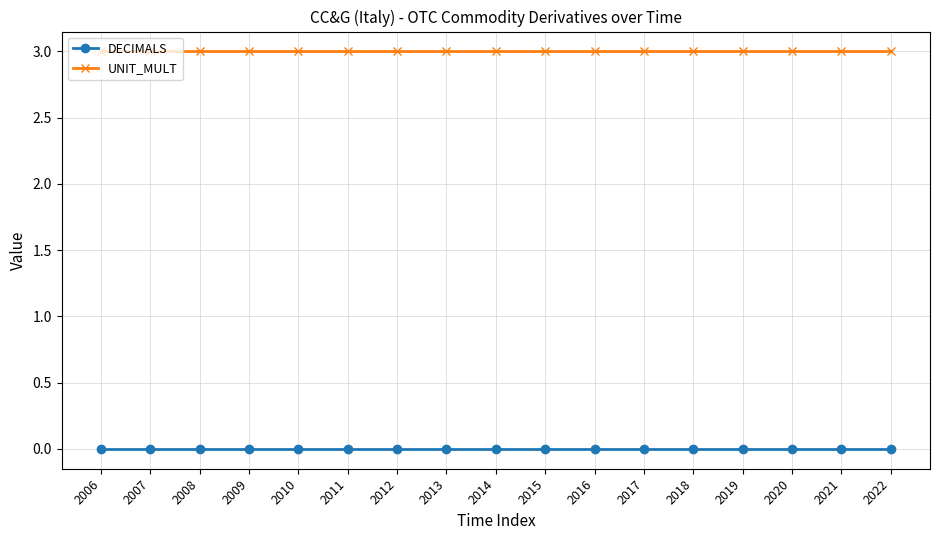

Reading left to right, transcribe all the data shown in this chart.

DECIMALS: 2006=0	2007=0	2008=0	2009=0	2010=0	2011=0	2012=0	2013=0	2014=0	2015=0	2016=0	2017=0	2018=0	2019=0	2020=0	2021=0	2022=0
UNIT_MULT: 2006=3	2007=3	2008=3	2009=3	2010=3	2011=3	2012=3	2013=3	2014=3	2015=3	2016=3	2017=3	2018=3	2019=3	2020=3	2021=3	2022=3